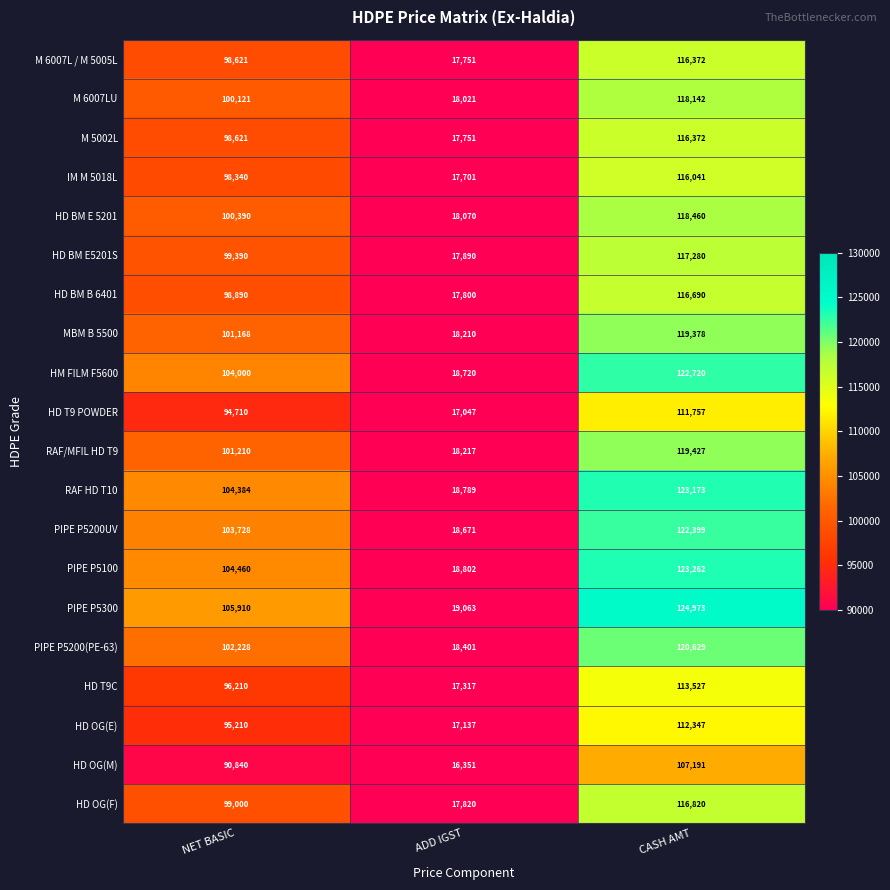

Which series has the largest total across all categories?

PIPE P5300